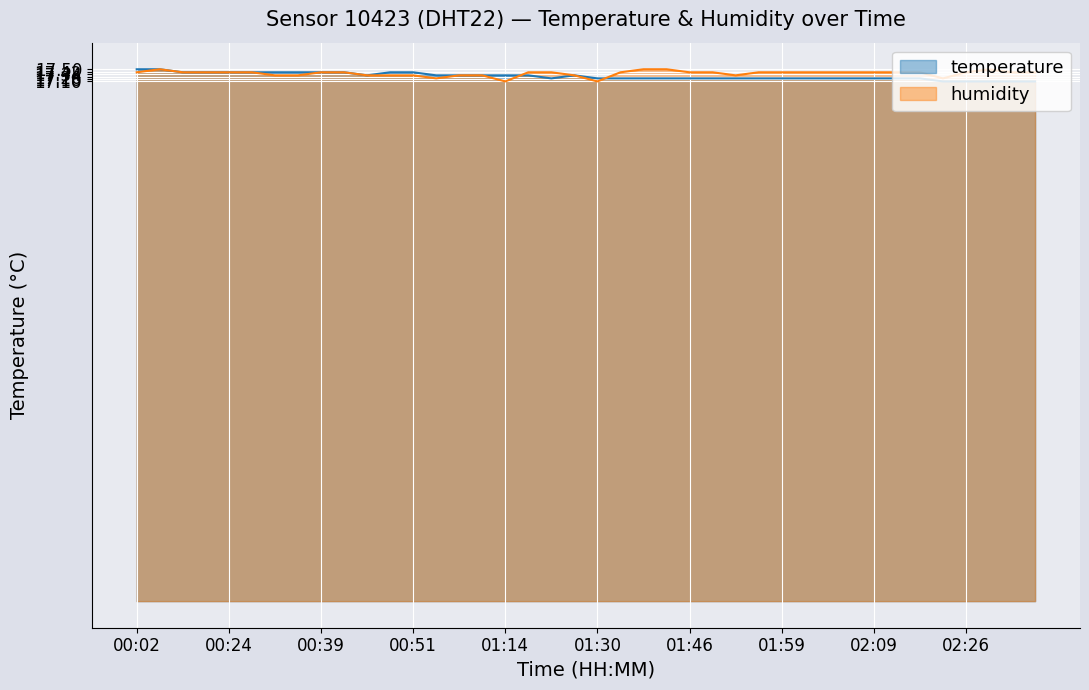

Where is humidity nearest to the value 17?

01:14